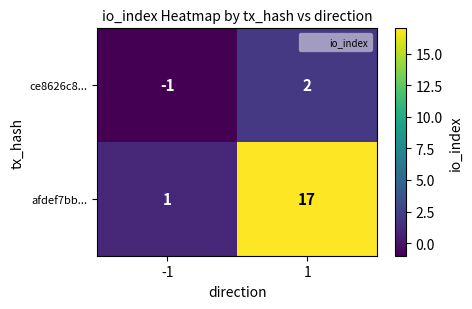

What is the difference between the ce8626c8... values at 1 and -1?

3